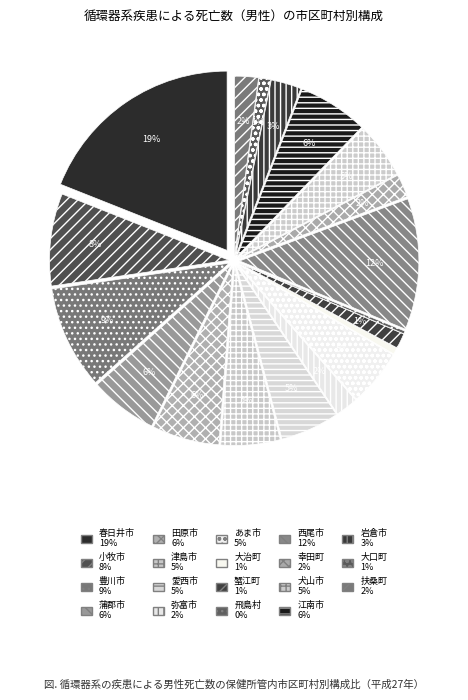

To the nearest percent, what portion does 江南市 represent?

6%